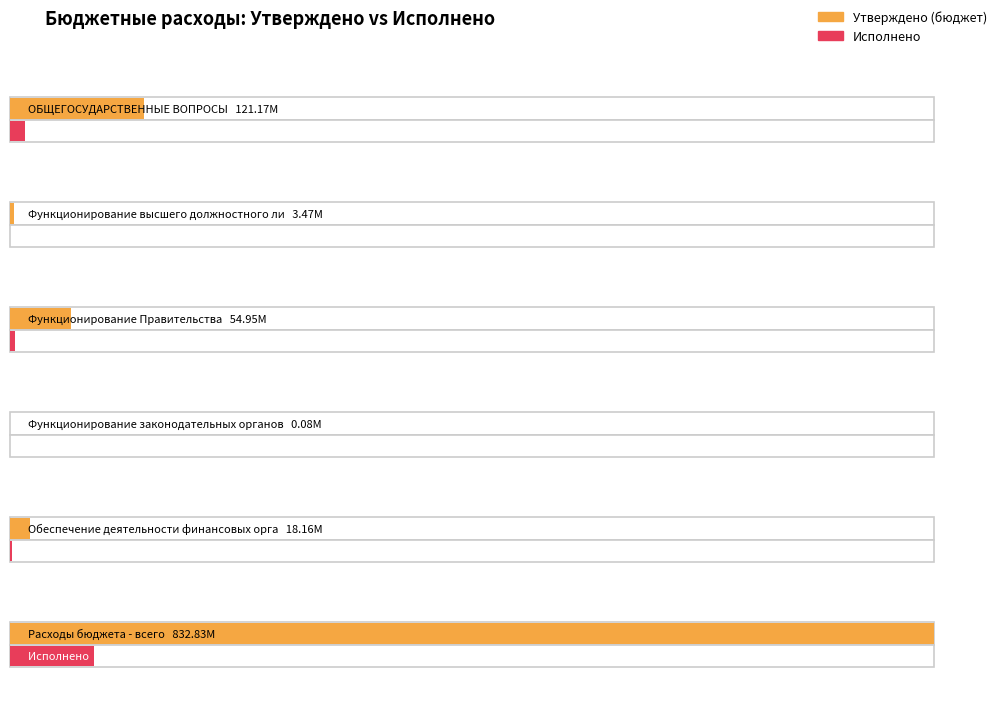

Count the number of data series in this chart.

2